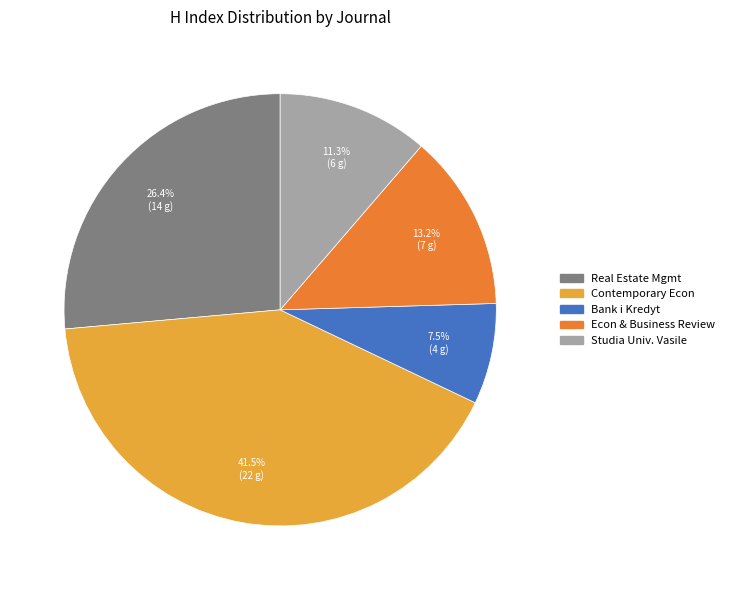

Is there a majority slice in this chart?

No